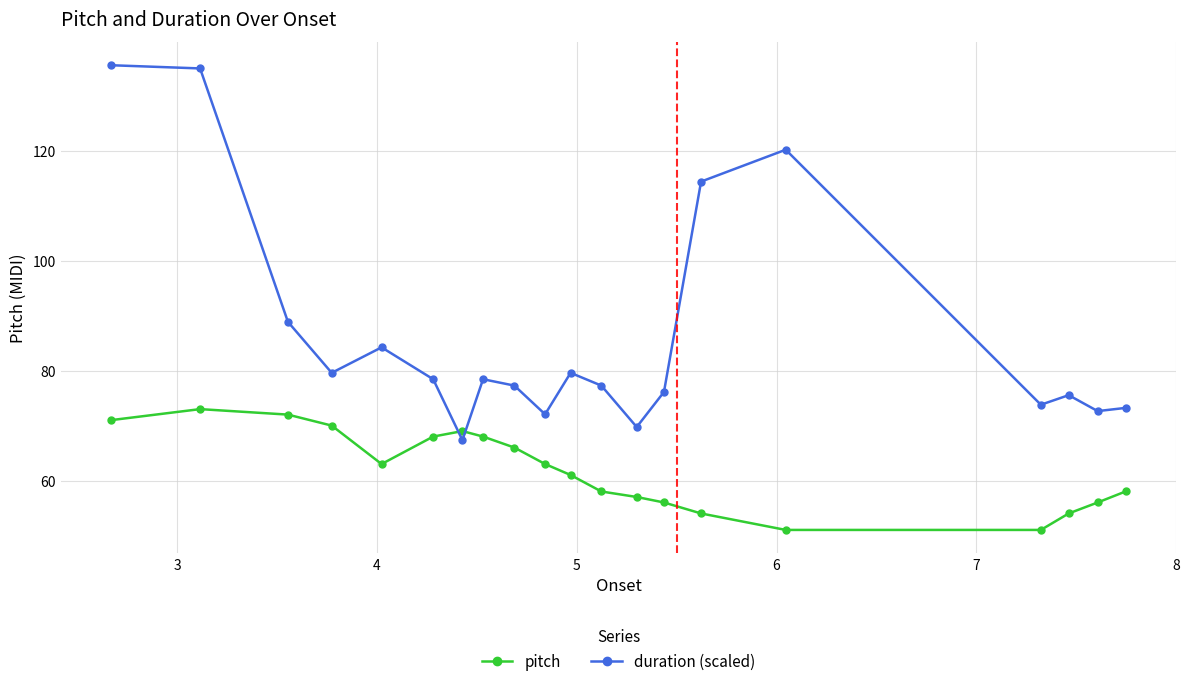

True or false: duration (scaled) has more than 0 points higher than both neighbors.

True